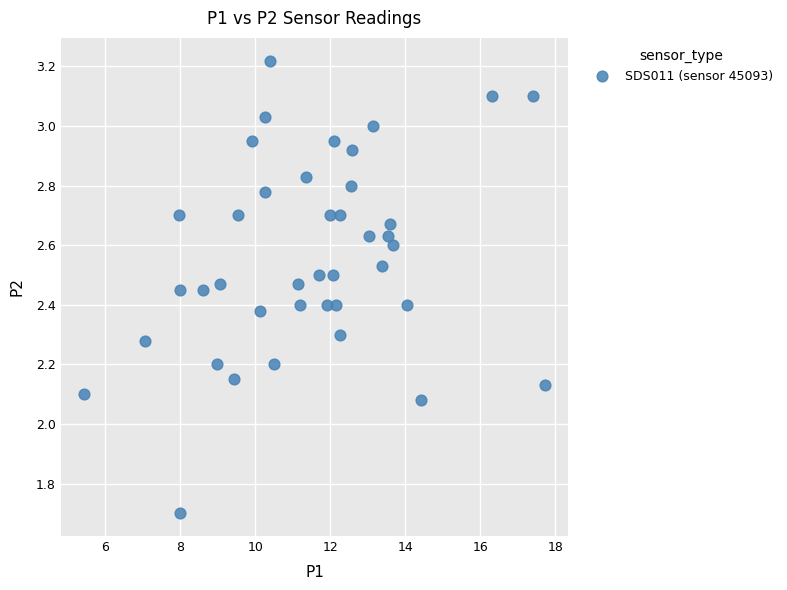

What is the range of X values (max minus min)?

12.3